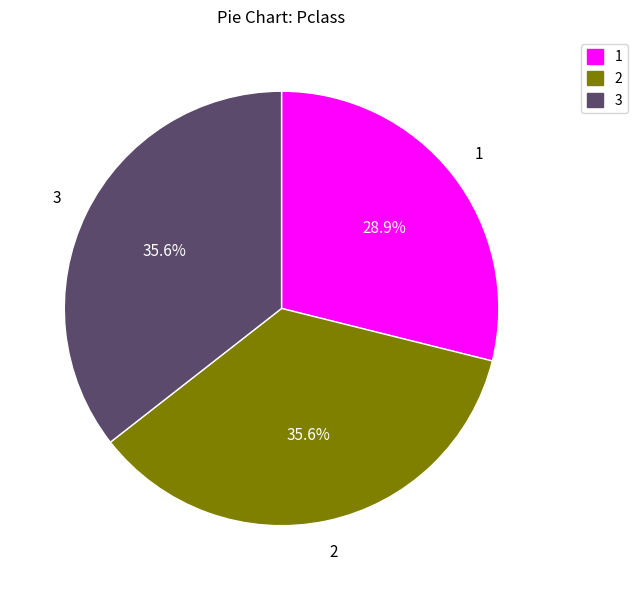

To the nearest percent, what is the difference between the largest and smallest slice percentages?

7%